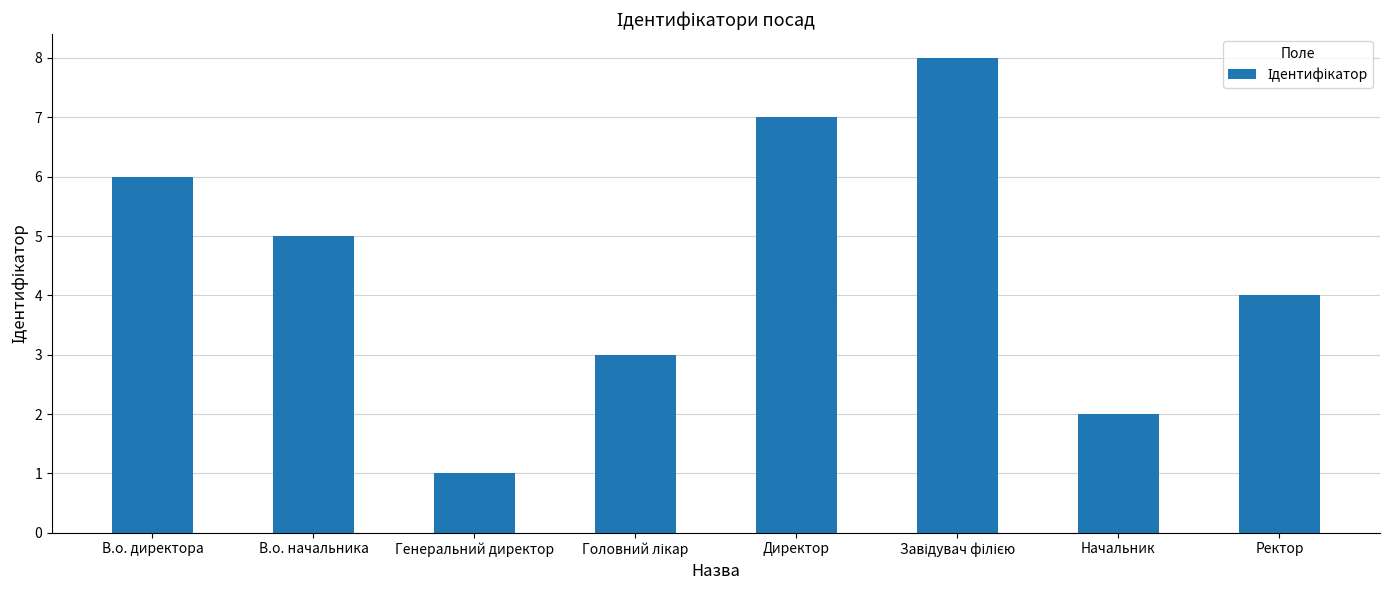

True or false: the data shows 4 at Ректор.

True